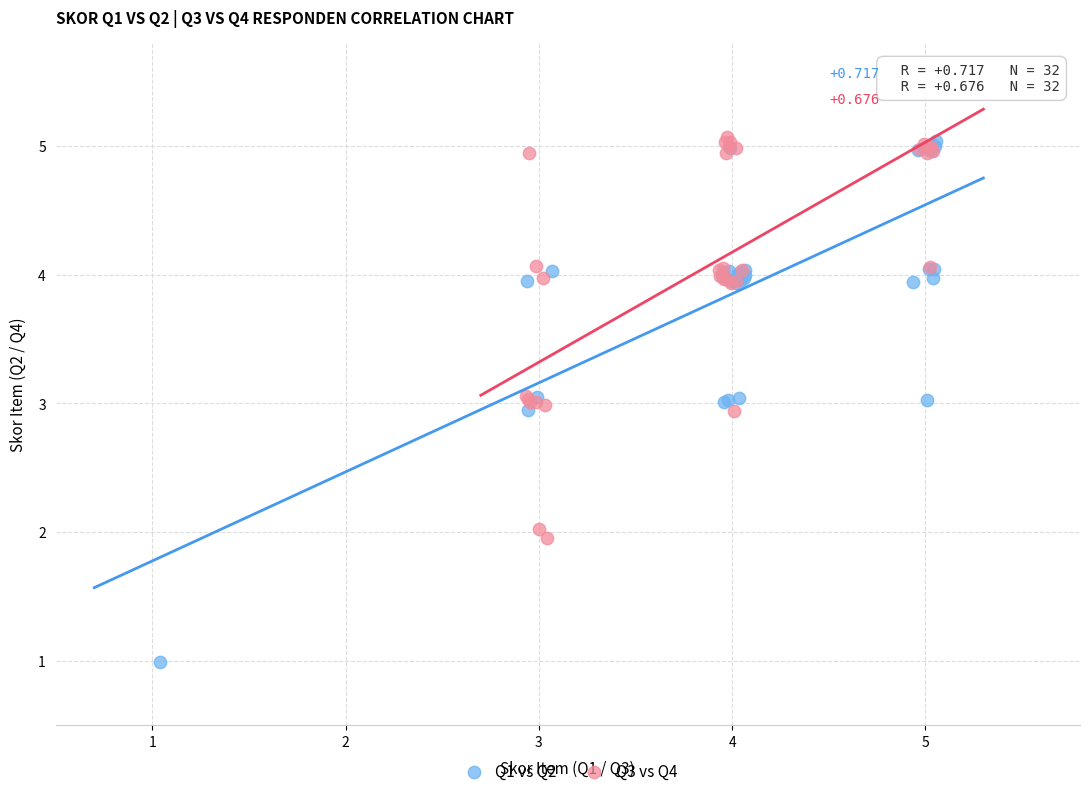

Which series has the widest spread of Y values?

Q1 vs Q2